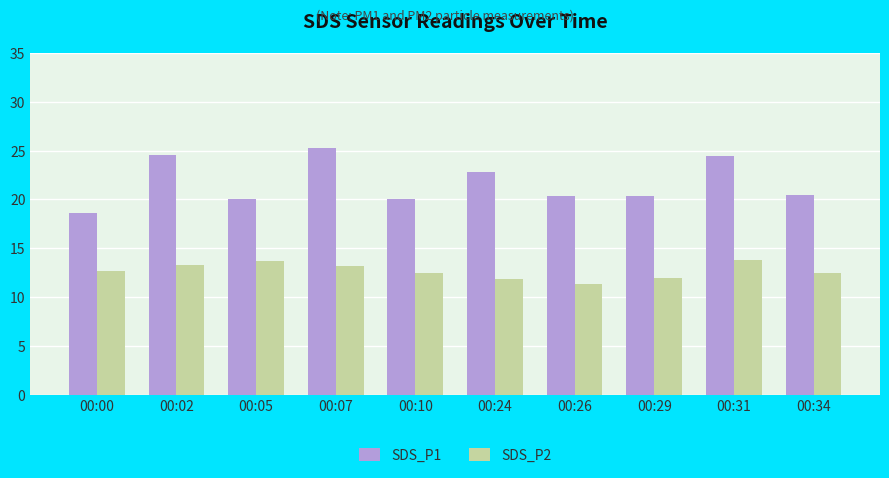

What is the sum of the SDS_P2 values at 00:24 and 00:00?

24.5